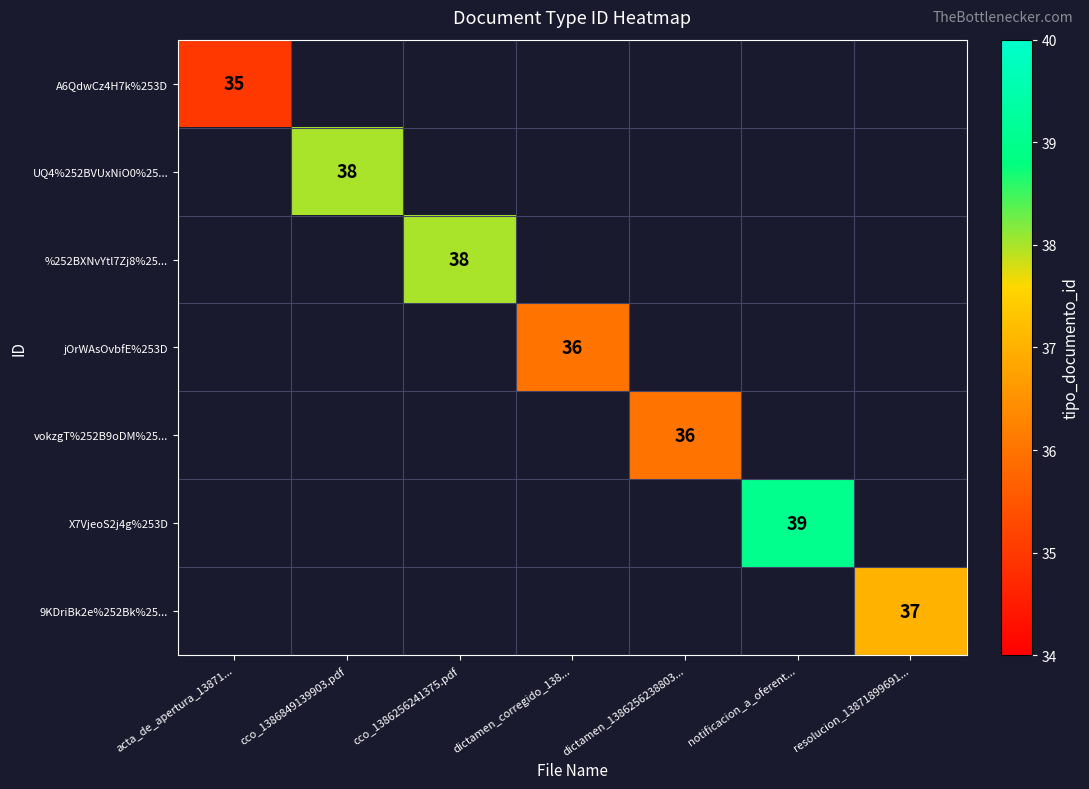

Is it true that vokzgT%252B9oDM%25... equals 14 at dictamen_1386256238803...?

False